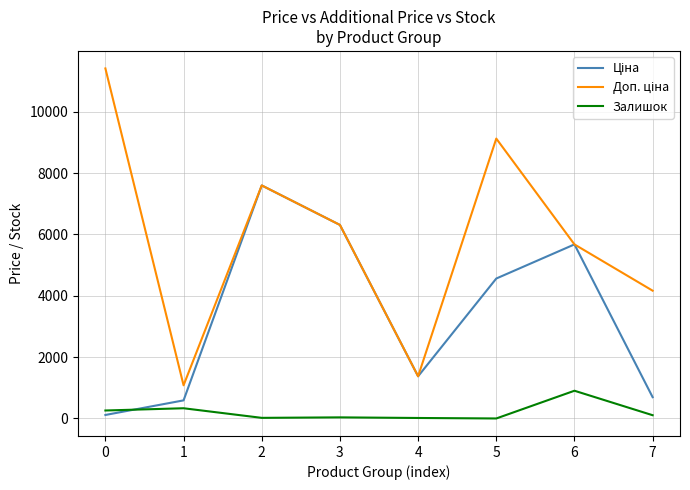

How many categories are shown in the chart?

8